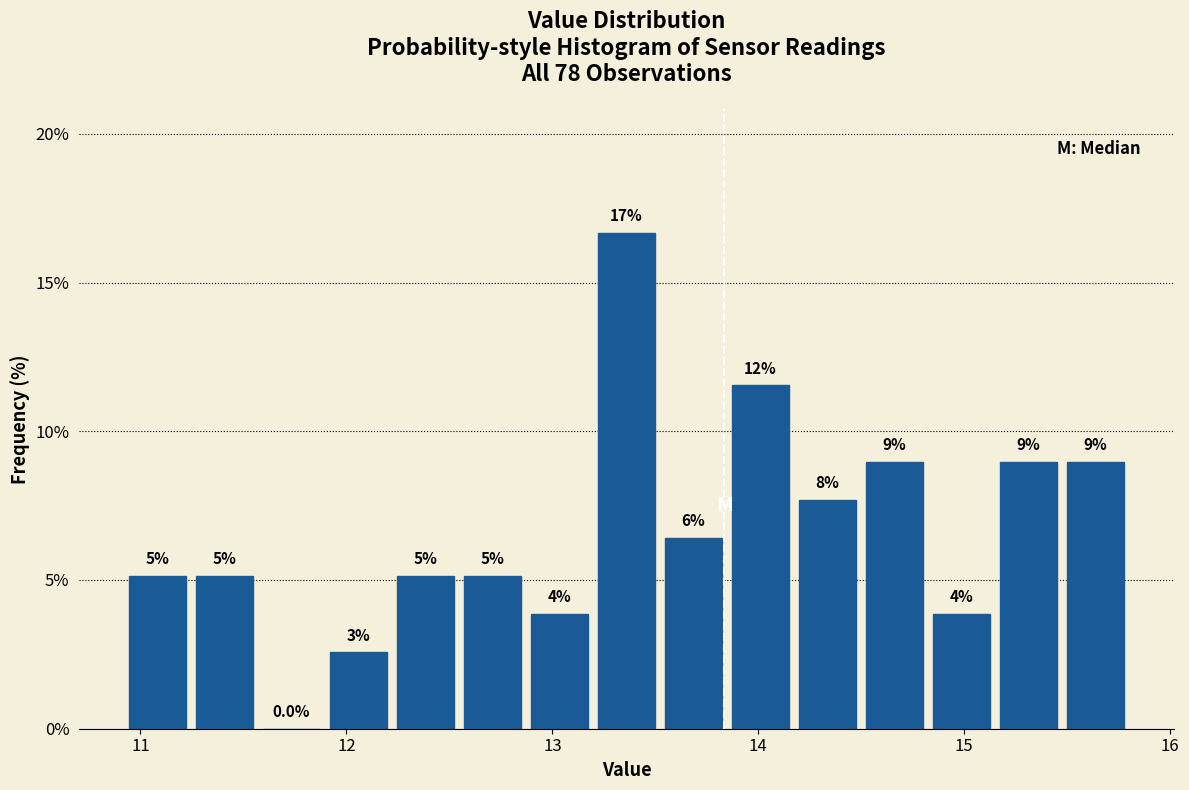

Read against the x-axis, roughly where is the centre of the tallest bar?

13.4